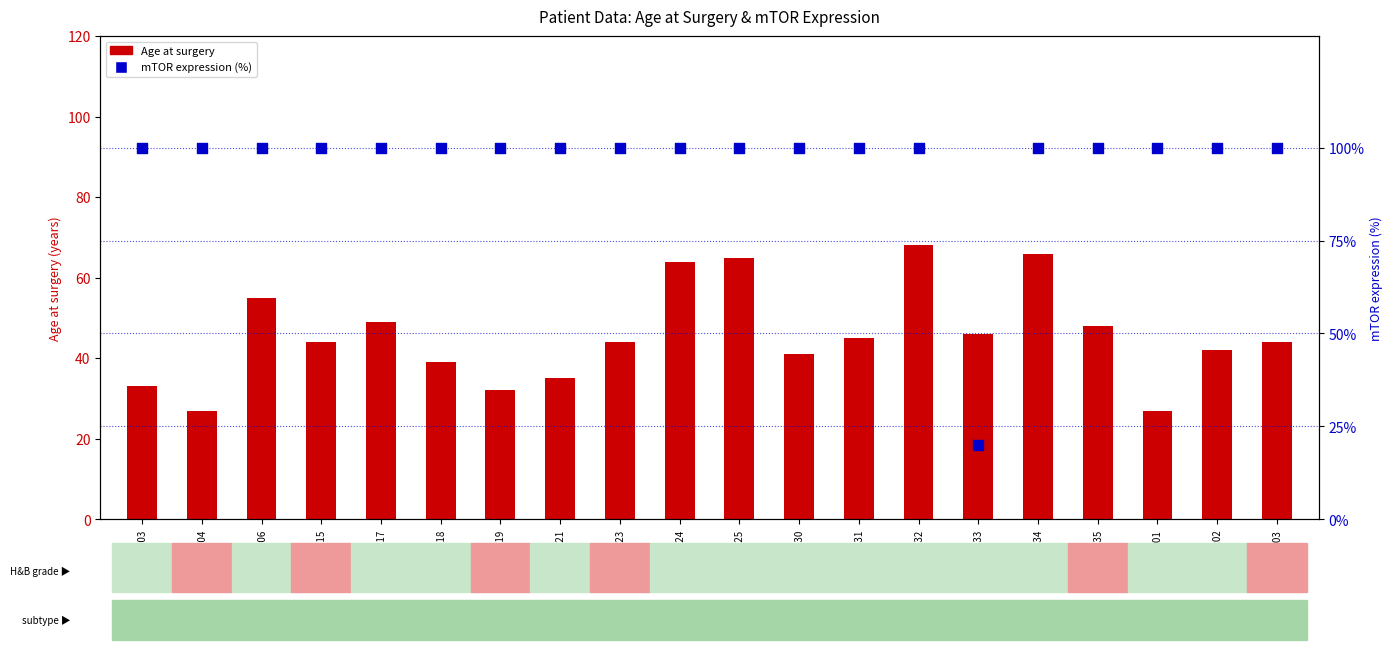

Which series contains the highest Y value?

mTOR expression (%)